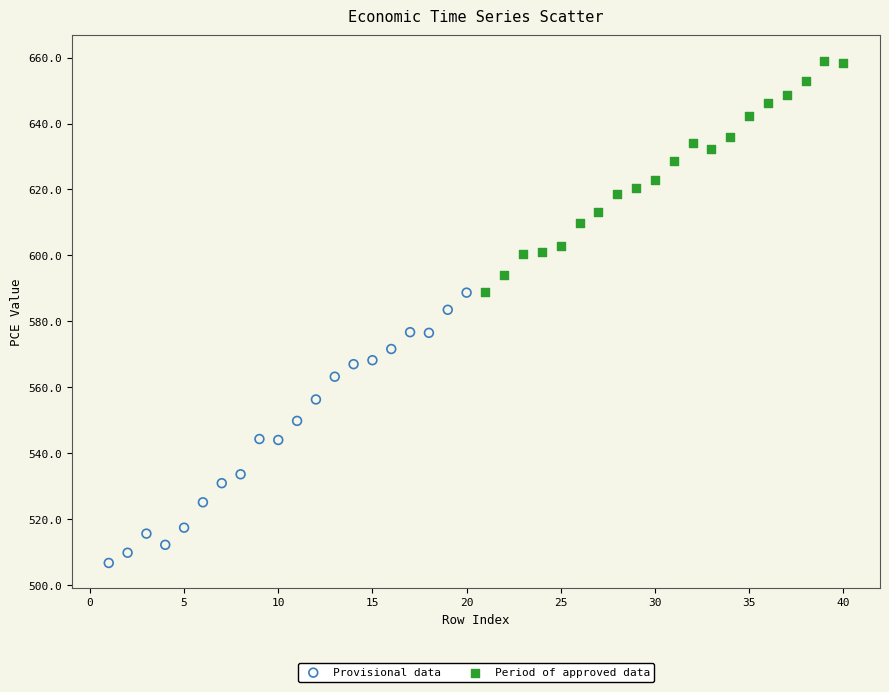

Which series contains the highest Y value?

Period of approved data